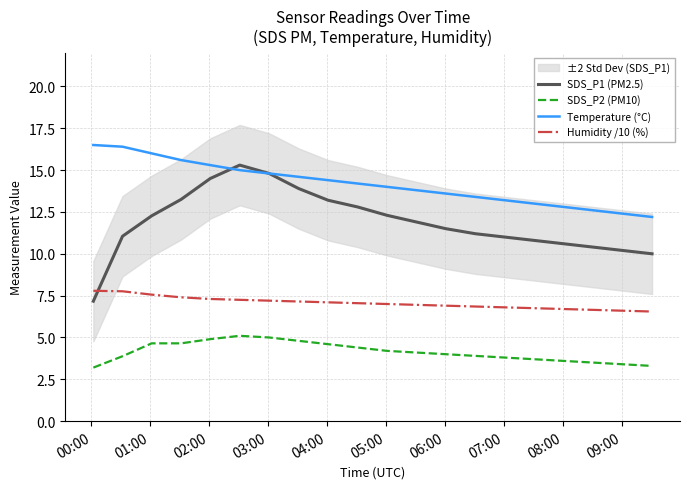

How many lines are shown in the chart?

4